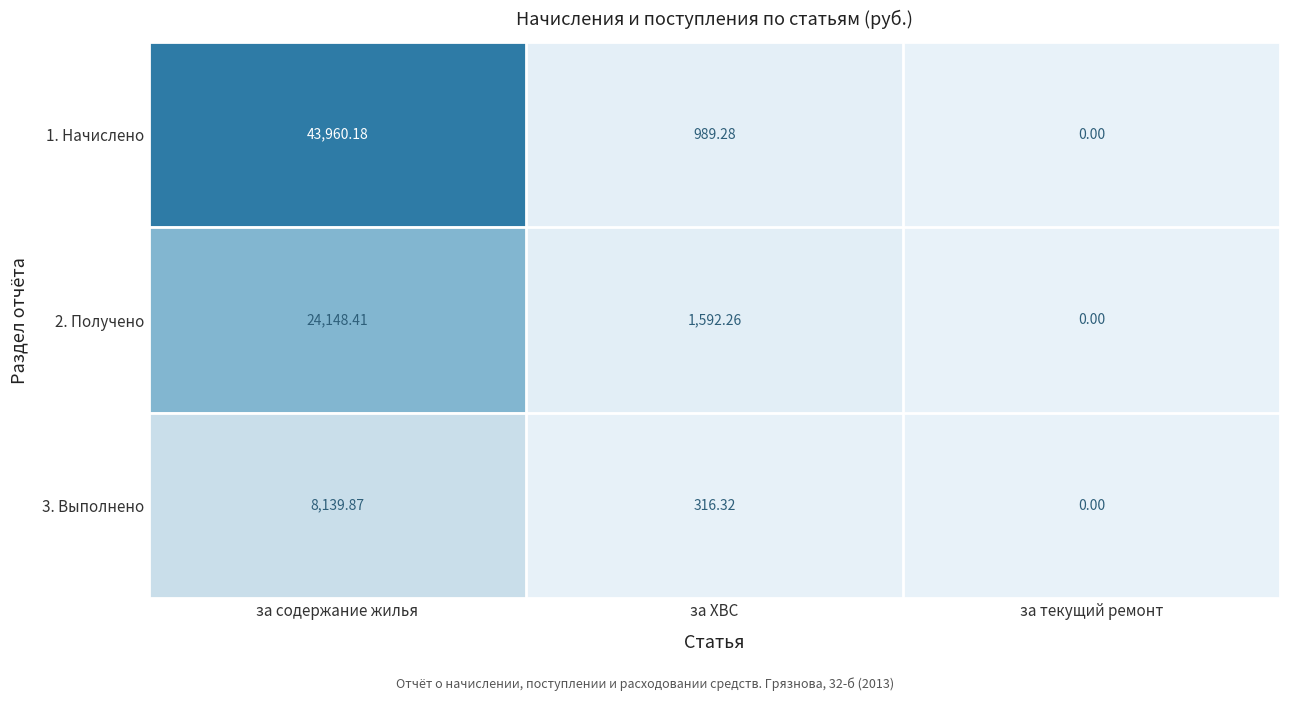

List the labels in order of 1. Начислено value, largest first.

за содержание жилья, за ХВС, за текущий ремонт